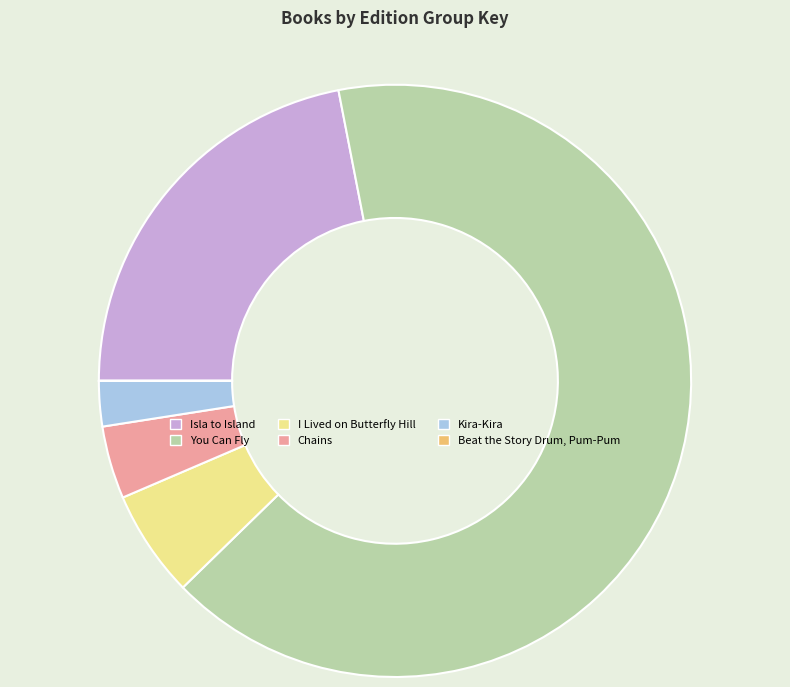

True or false: Chains accounts for 4% of the total.

True